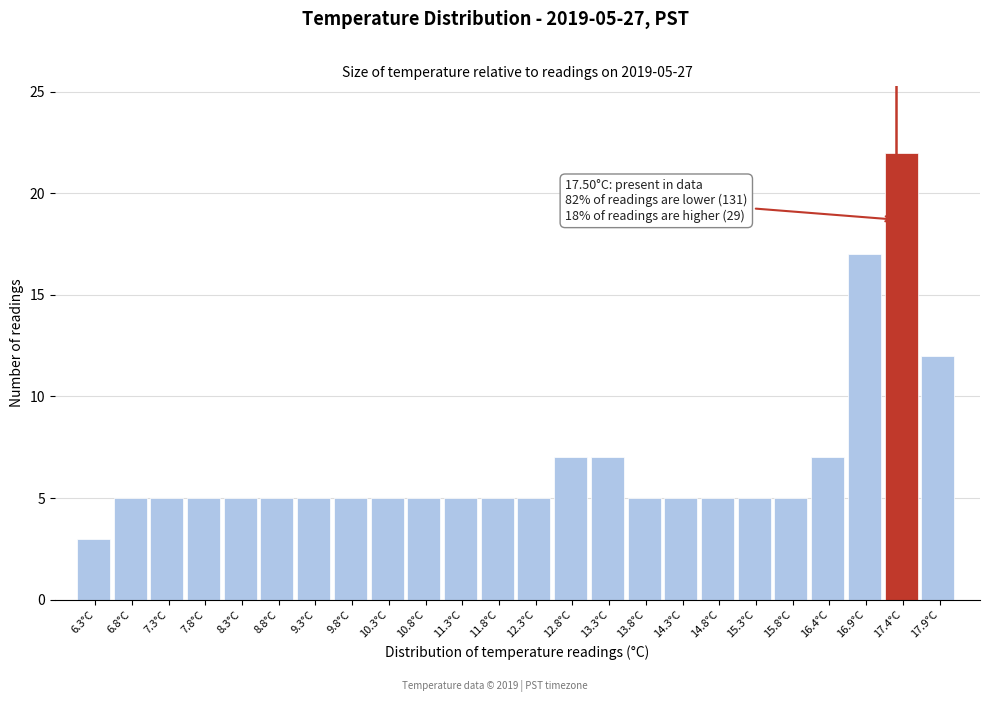

Reading right to left, what are all the values shown in this chart?

12	22	17	7	5	5	5	5	5	7	7	5	5	5	5	5	5	5	5	5	5	5	5	3